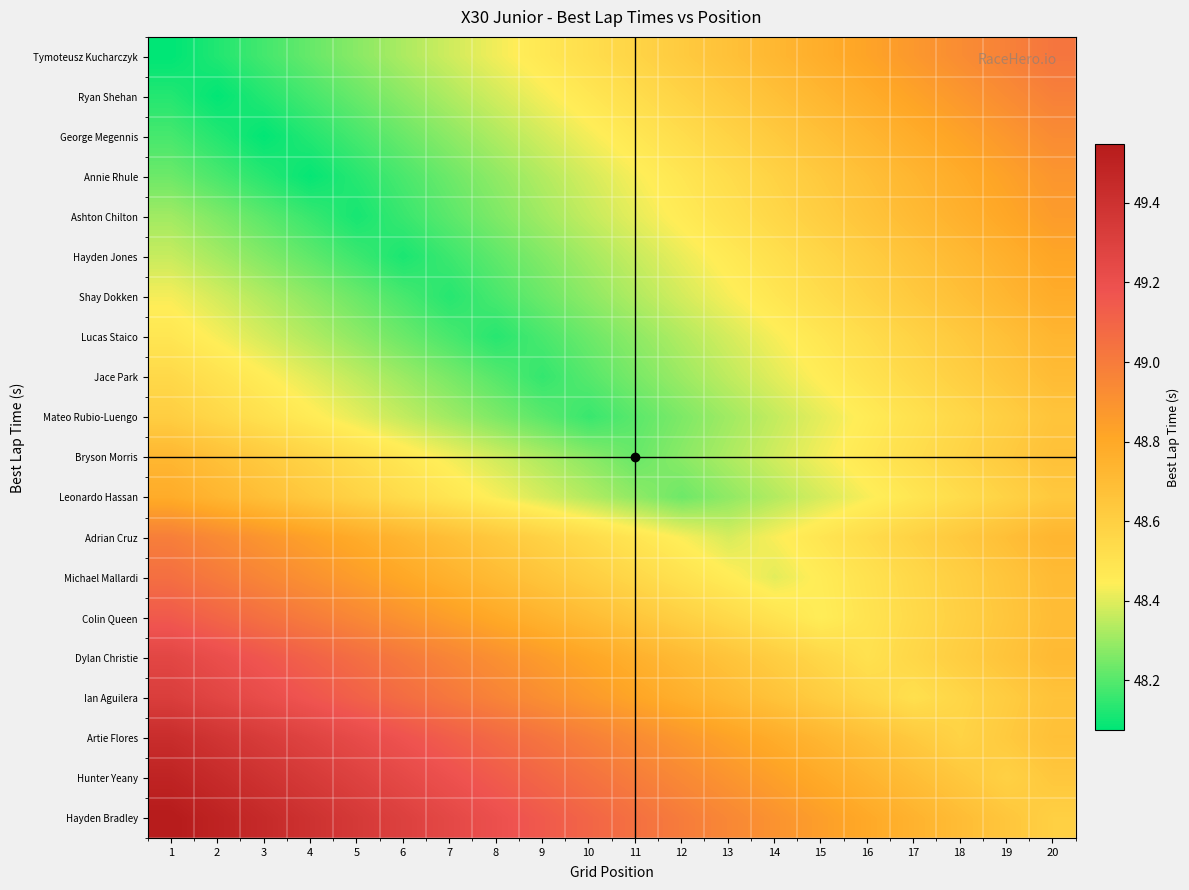

At 2, list the series in order from largest to smallest.

Hayden Bradley, Hunter Yeany, Artie Flores, Ian Aguilera, Dylan Christie, Colin Queen, Michael Mallardi, Adrian Cruz, Leonardo Hassan, Bryson Morris, Mateo Rubio-Luengo, Jace Park, Lucas Staico, Shay Dokken, Hayden Jones, Ashton Chilton, Annie Rhule, George Megennis, Tymoteusz Kucharczyk, Ryan Shehan